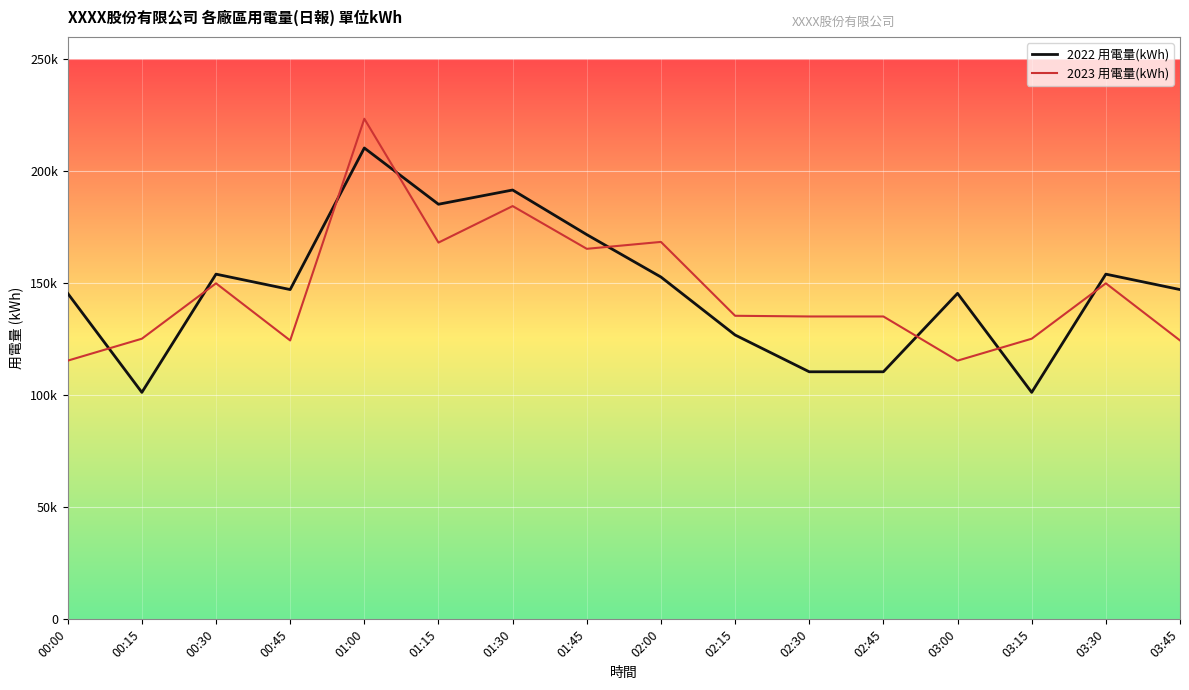

Rank the series by their maximum value, from lowest to highest.

2022 用電量(kWh), 2023 用電量(kWh)